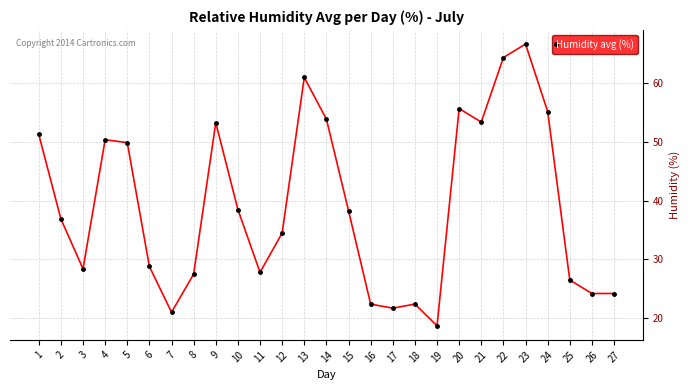

How many distinct data groups are displayed?

1